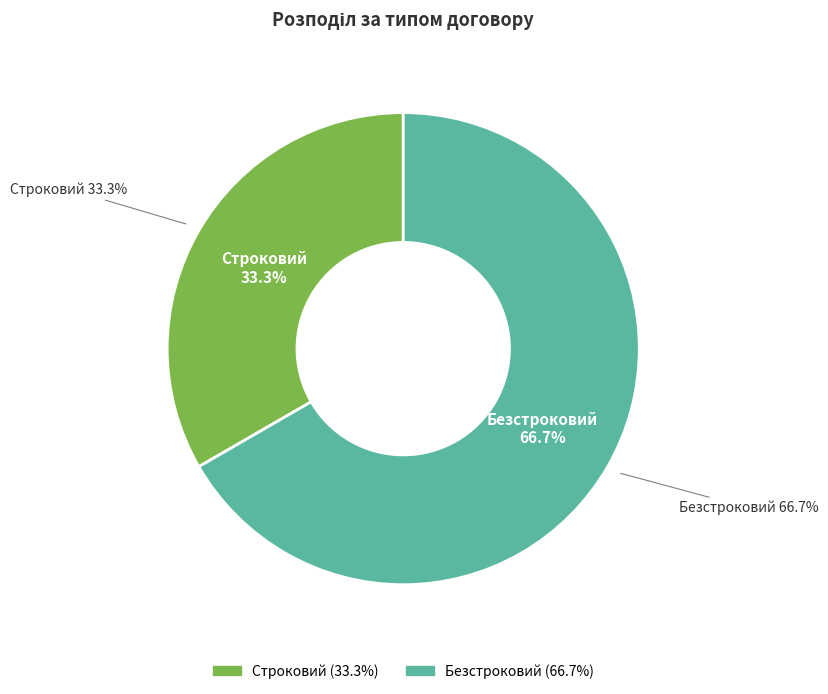

To the nearest percent, what is the combined percentage of Безстроковий and Строковий?

100%